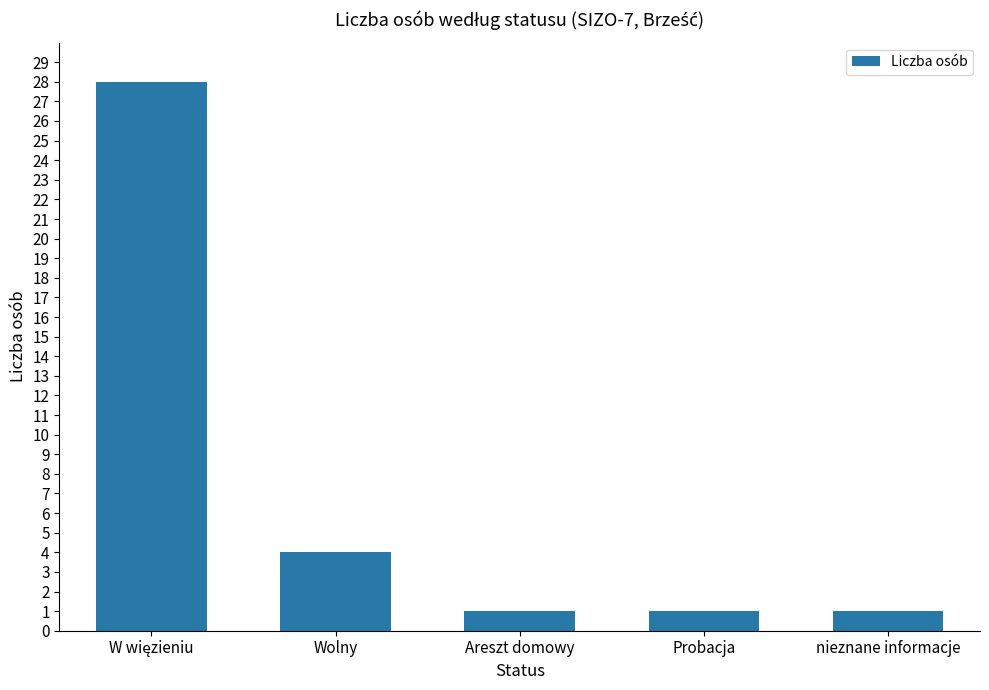

Where is the data nearest to the value 14?

Wolny